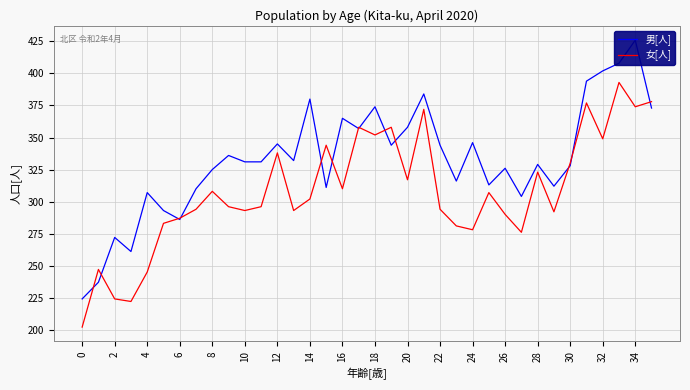

The value of 女[人] at 18 is 577. True or false?

False